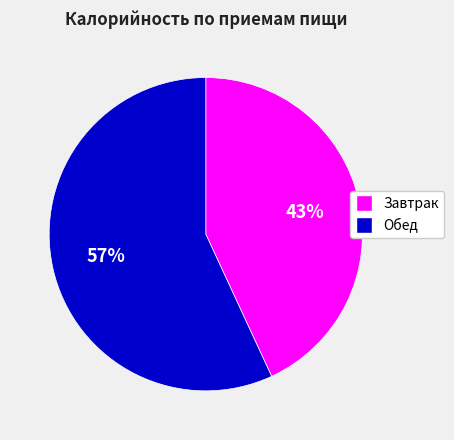

Is there any slice that represents more than half of the pie?

Yes